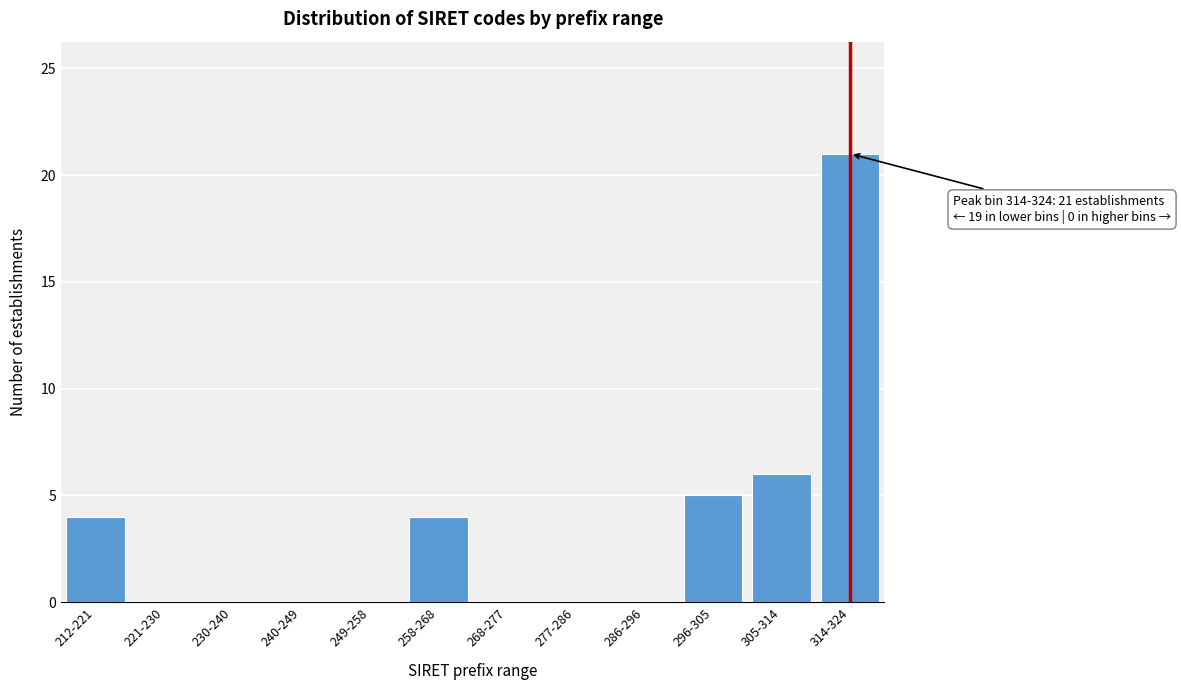

Reading left to right, what are all the values shown in this chart?

212-221=4	221-230=0	230-240=0	240-249=0	249-258=0	258-268=4	268-277=0	277-286=0	286-296=0	296-305=5	305-314=6	314-324=21